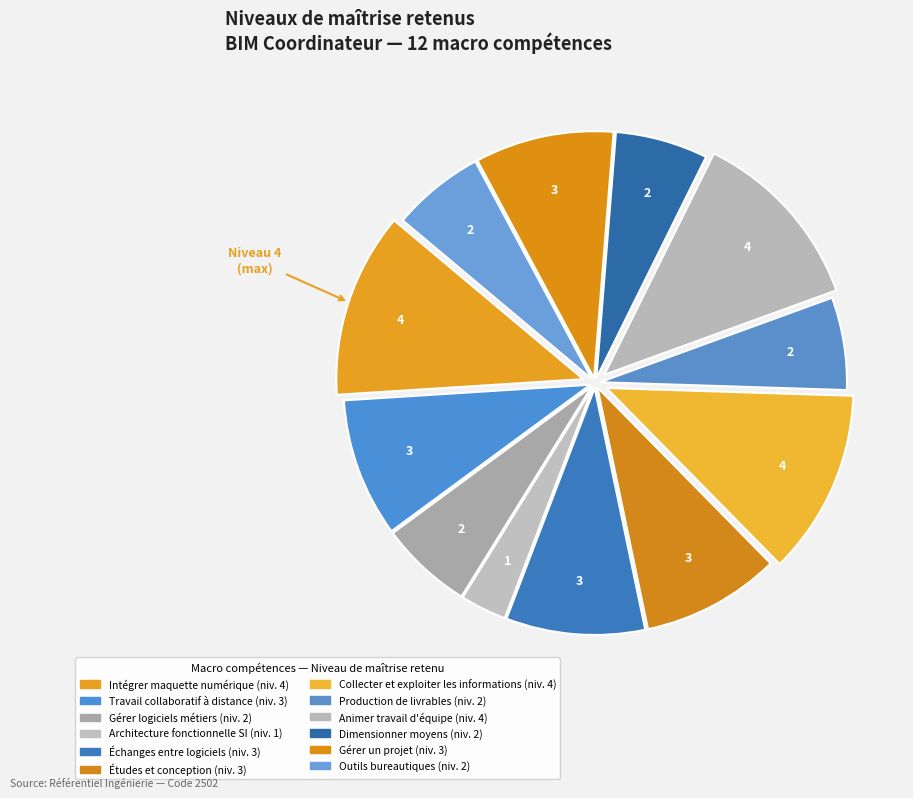

How many slices are in this pie chart?

12